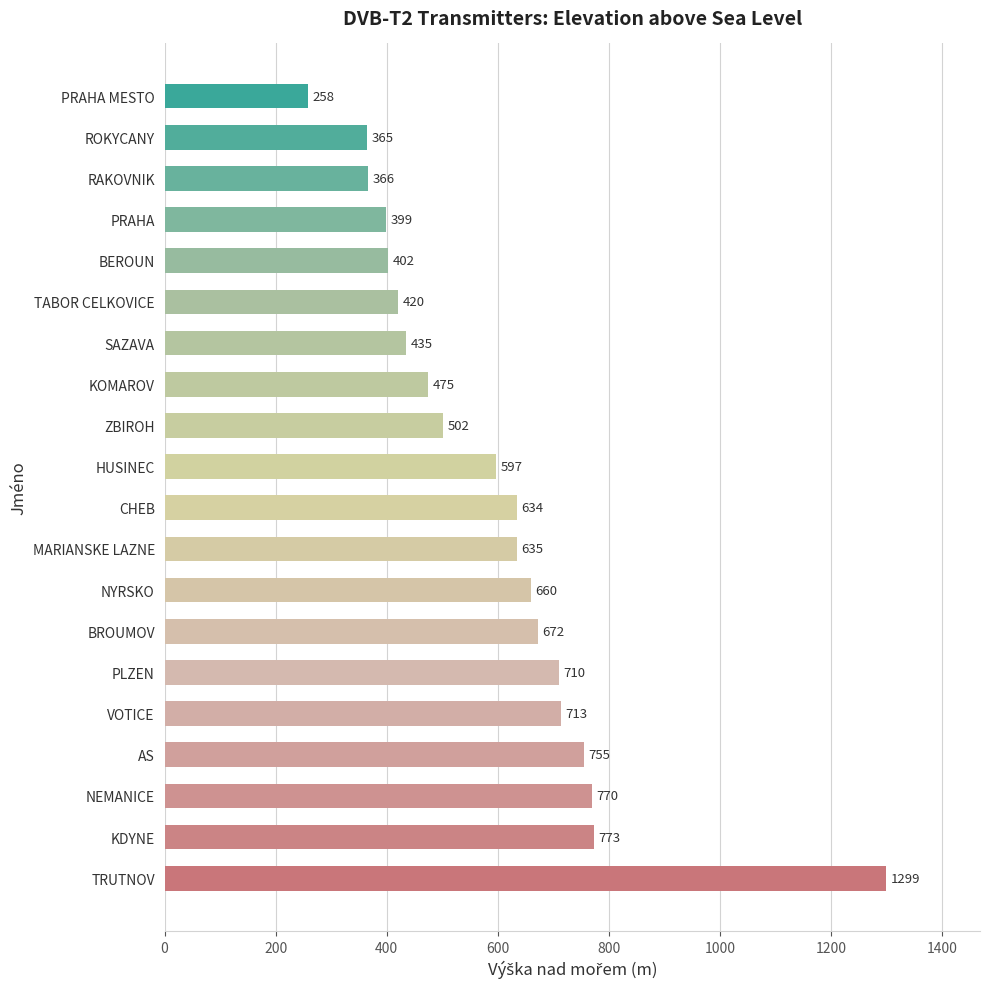

List the labels in order of value, smallest first.

PRAHA MESTO, ROKYCANY, RAKOVNIK, PRAHA, BEROUN, TABOR CELKOVICE, SAZAVA, KOMAROV, ZBIROH, HUSINEC, CHEB, MARIANSKE LAZNE, NYRSKO, BROUMOV, PLZEN, VOTICE, AS, NEMANICE, KDYNE, TRUTNOV